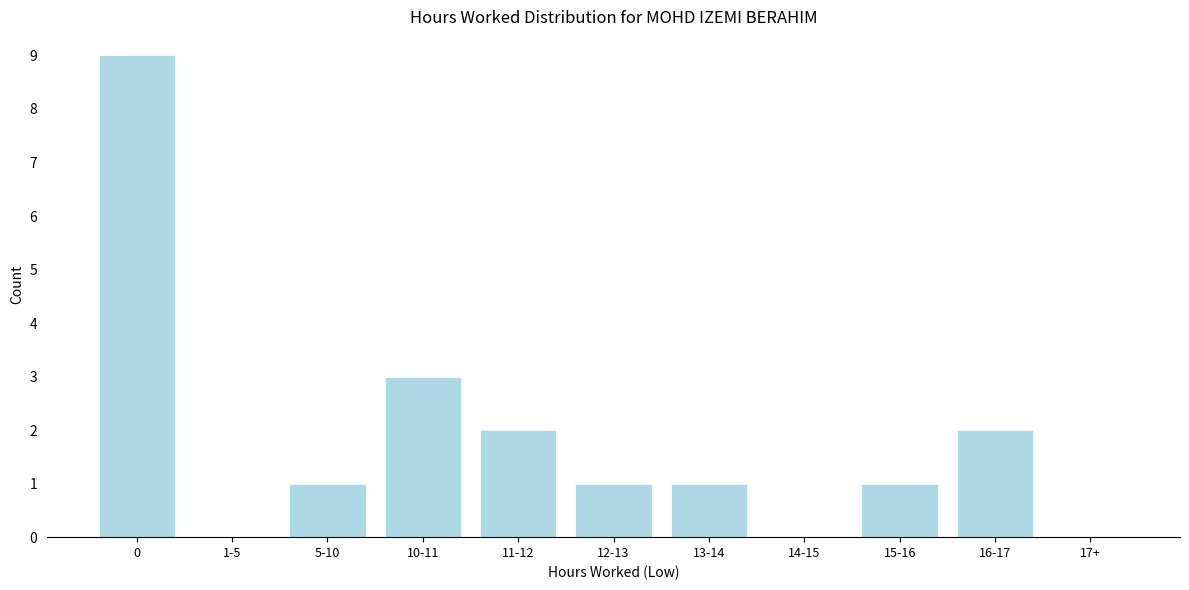

Reading left to right, list all the values displayed in this chart.

0=9	1-5=0	5-10=1	10-11=3	11-12=2	12-13=1	13-14=1	14-15=0	15-16=1	16-17=2	17+=0